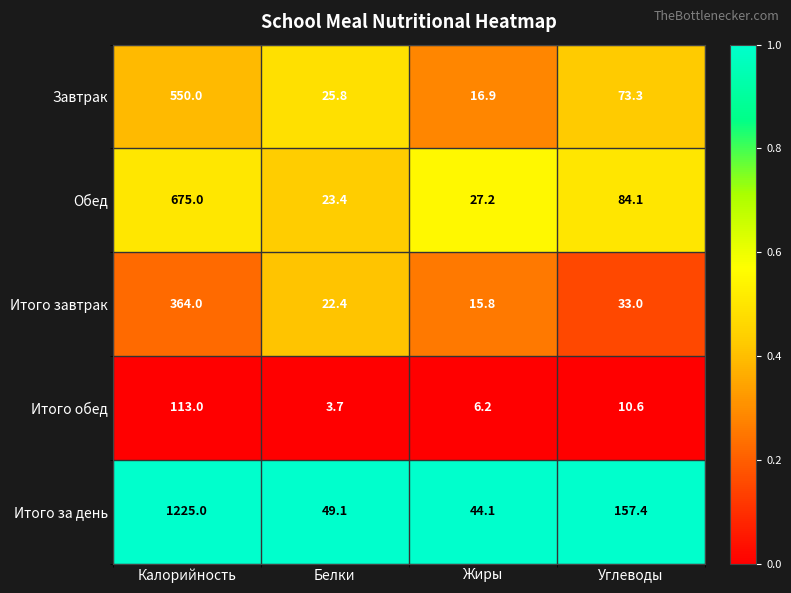

The value of Итого обед at Белки is 3.7. True or false?

True